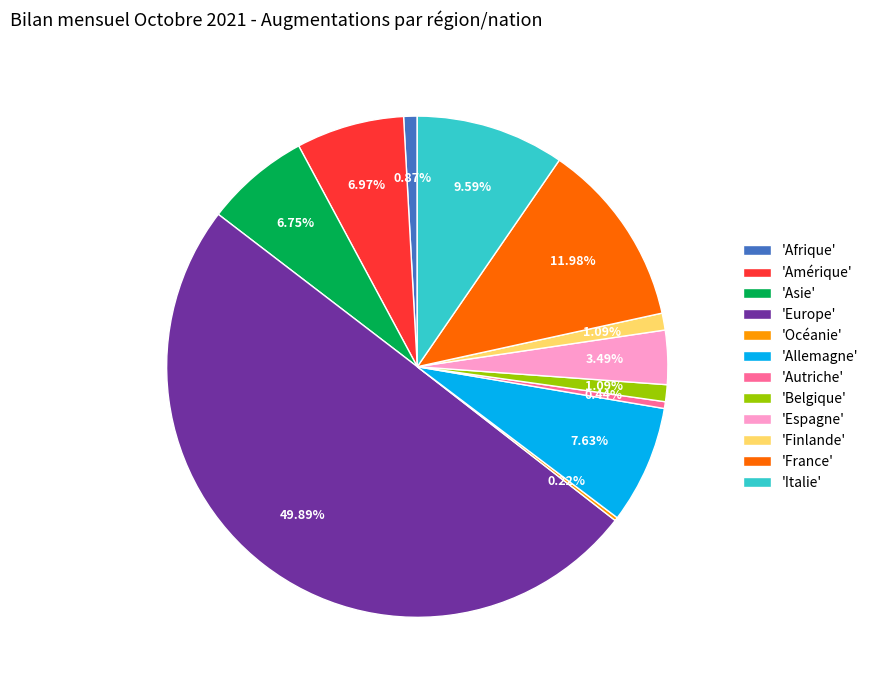

Between 'Belgique' and 'Europe', which is larger?

'Europe'